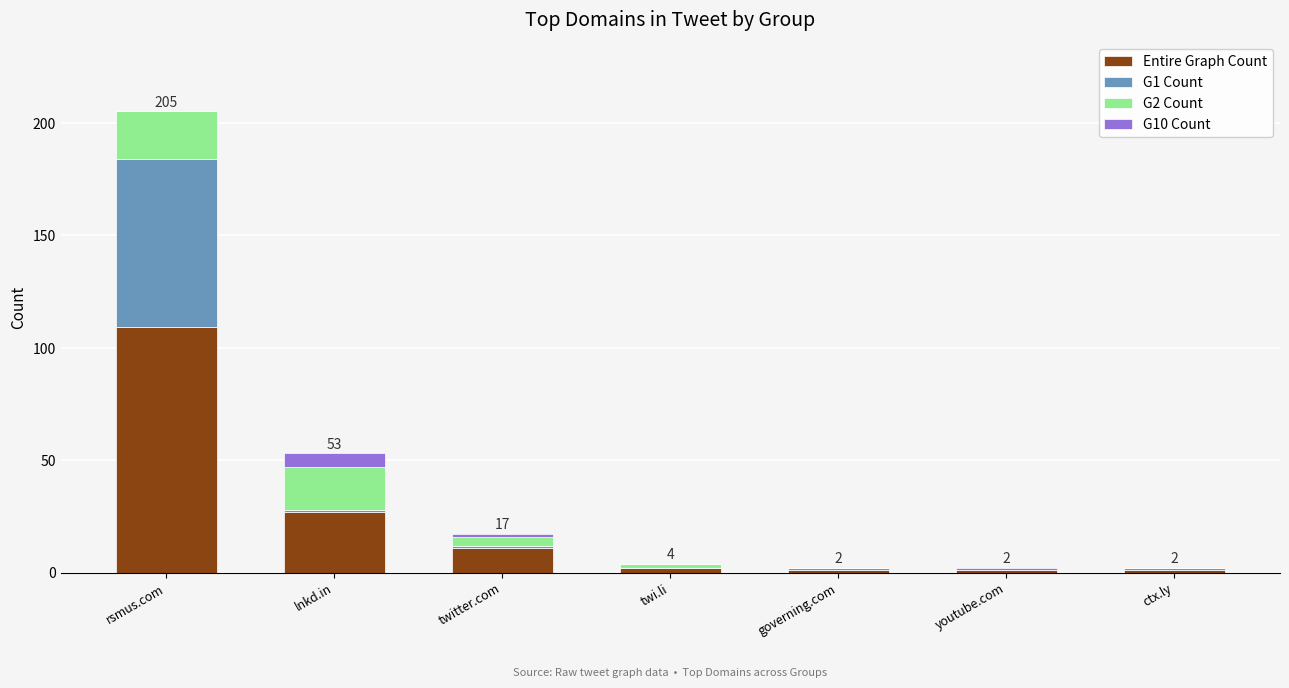

What is the highest value of the Entire Graph Count series?

109